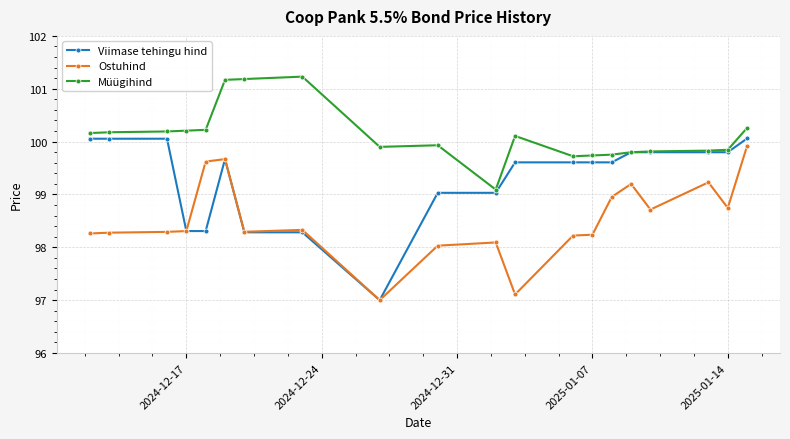

True or false: Ostuhind has more than 1 interior local peaks.

True